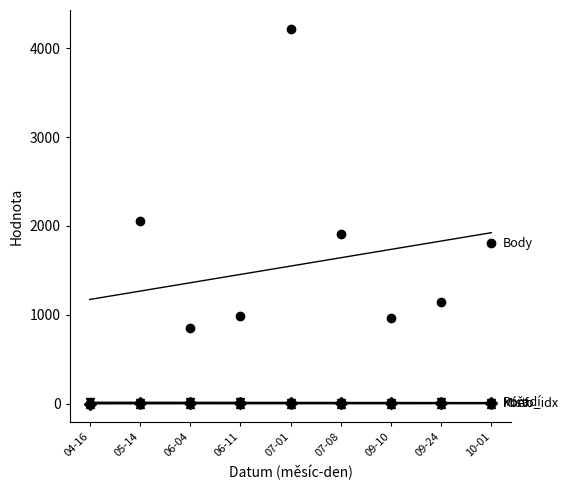

Rank the series at 07-01 from highest to lowest value.

Body, Pořadí, Koef., Místo_idx